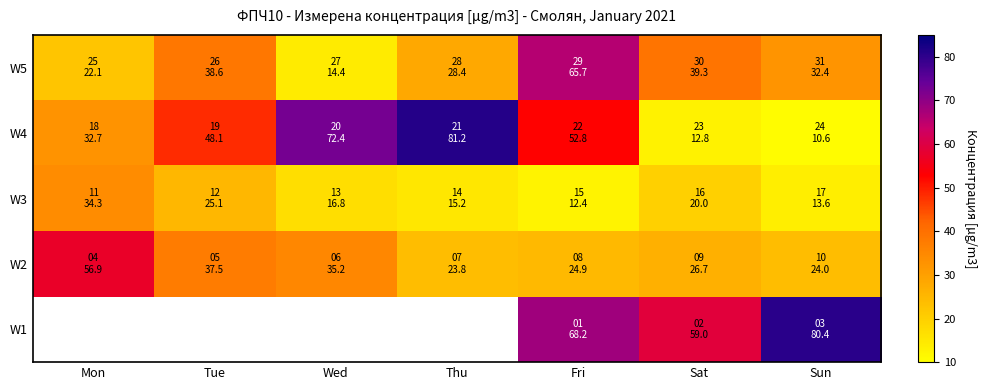

The W1 series shows 68.2 at Fri. True or false?

True